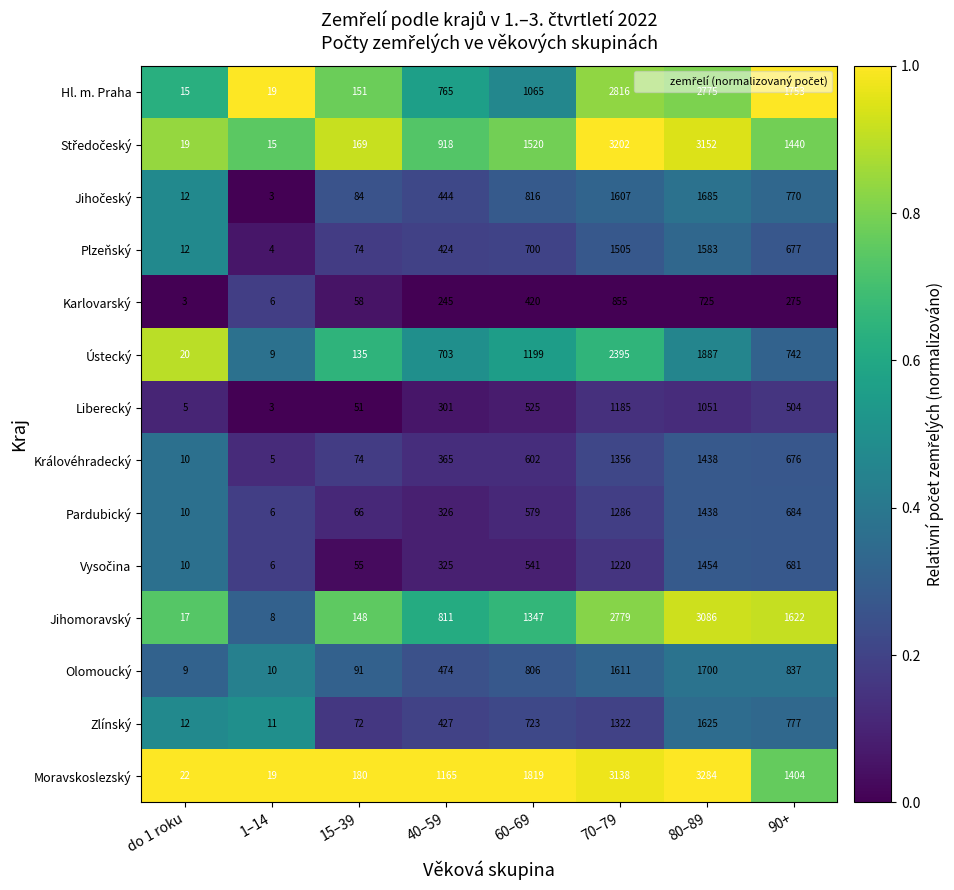

Is it true that Moravskoslezský equals 19 at 1–14?

True